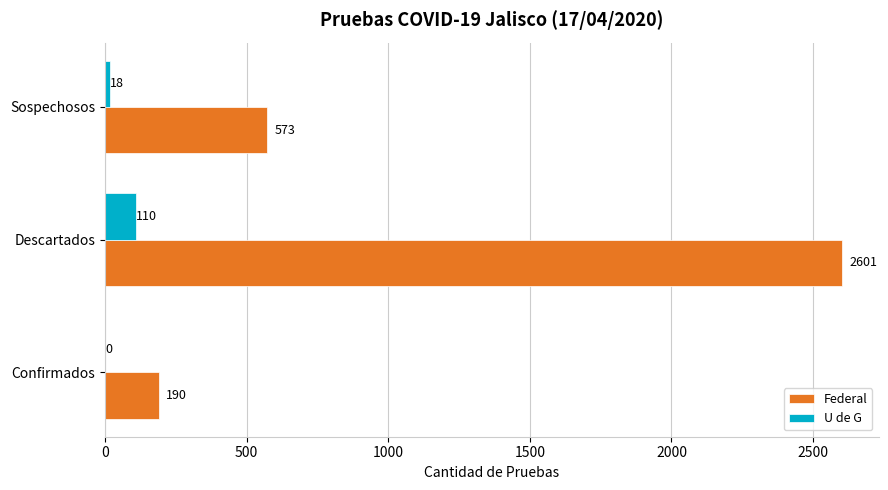

What are all the series names shown in the legend?

Federal, U de G